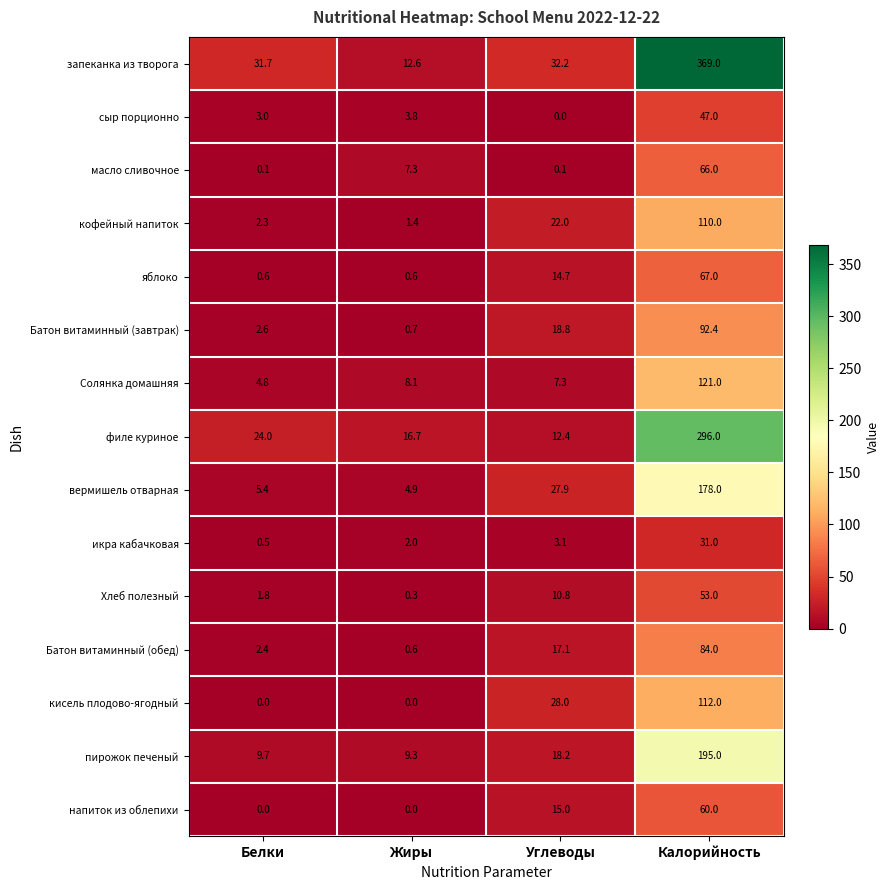

Between Белки and Калорийность, which series saw the biggest shift?

запеканка из творога